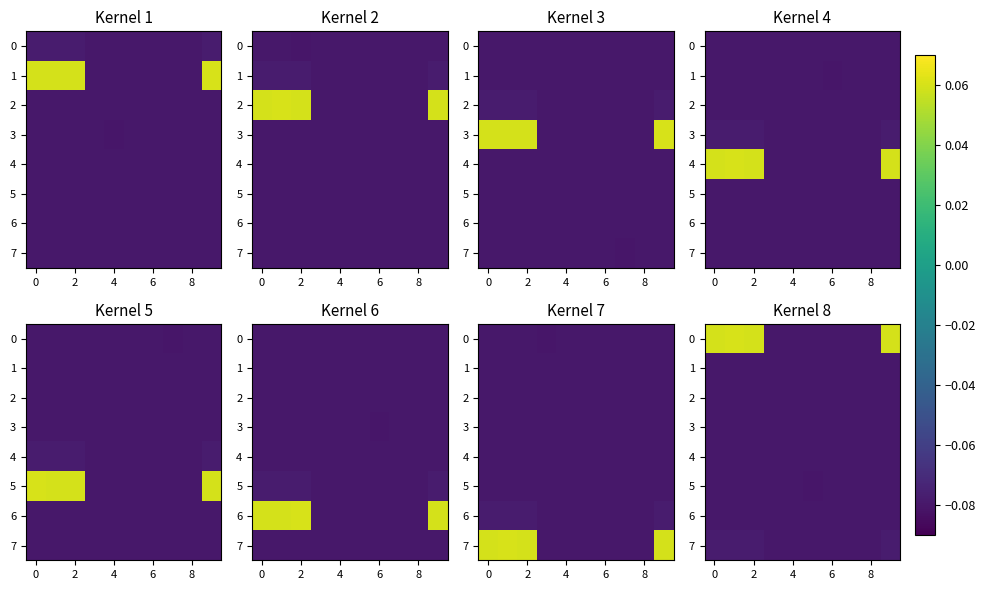

What is the sum of all row_0 values?

-0.2